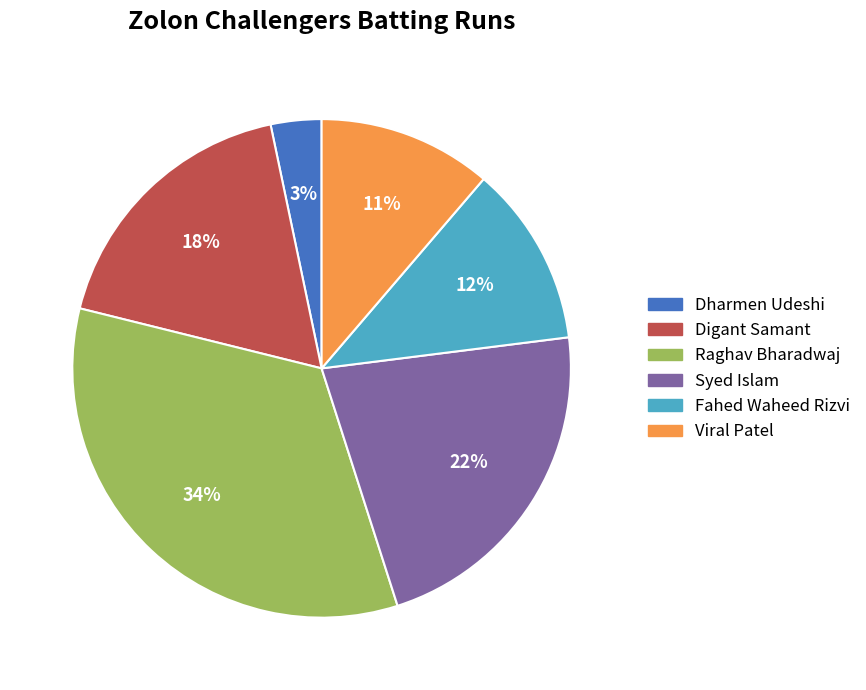

To the nearest percent, what is the average slice percentage?

17%